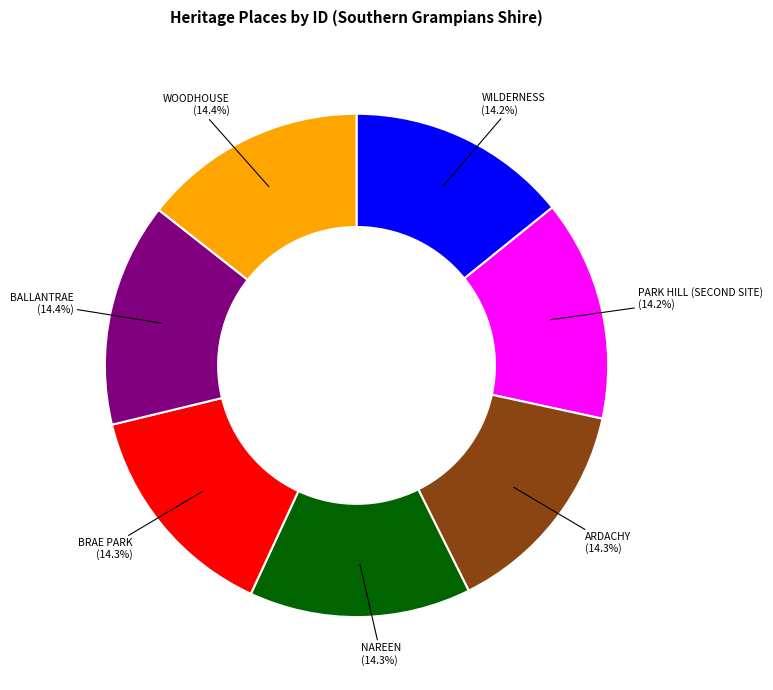

Does any single category account for the majority?

No